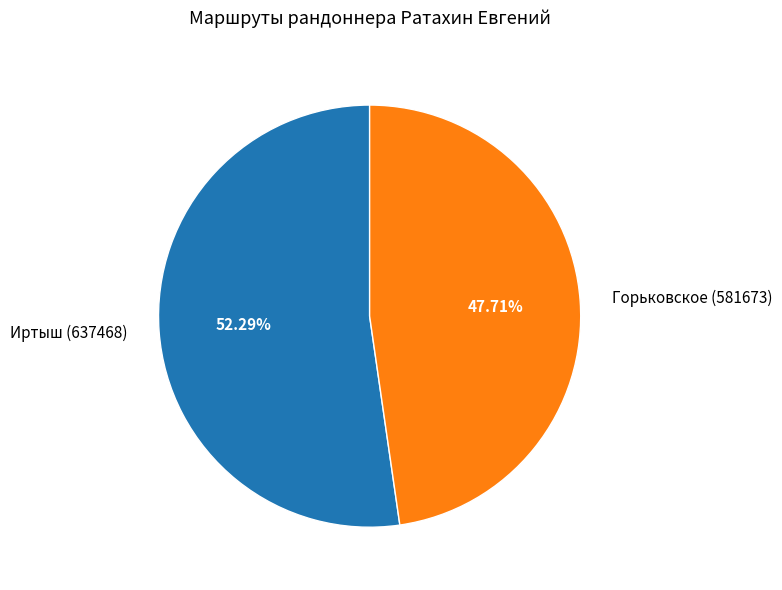

The Иртыш slice represents 59% of the pie. True or false?

False